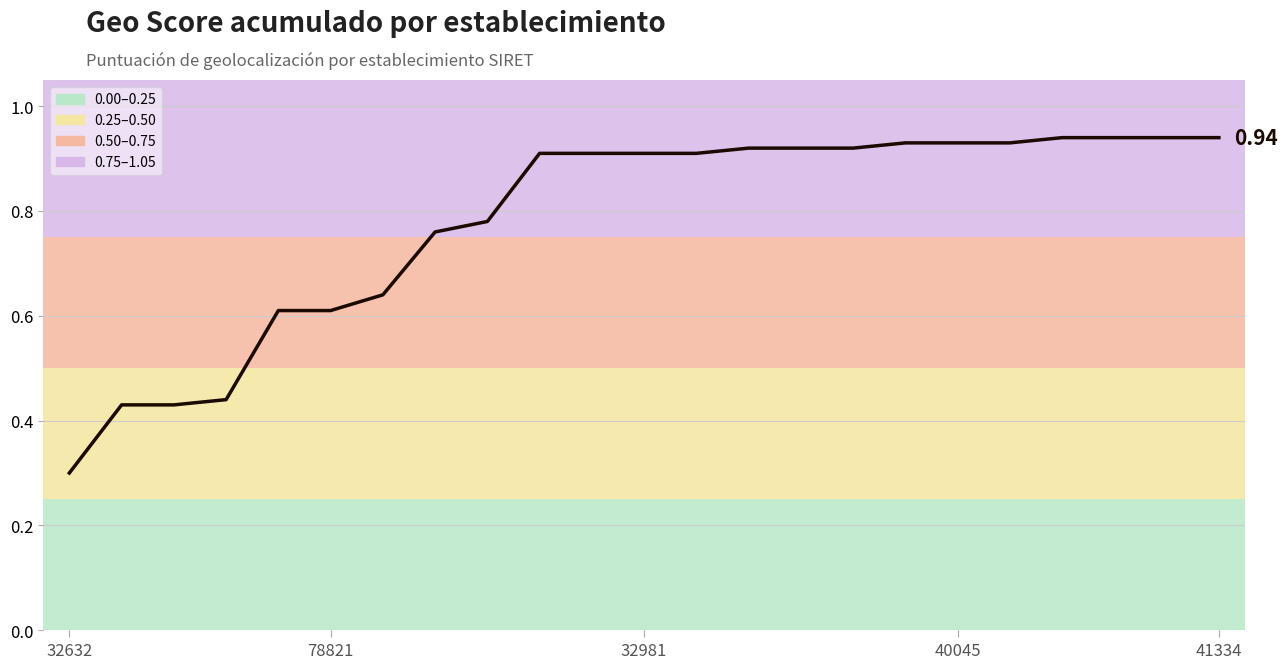

Is this an area chart (filled region under the line)?

No